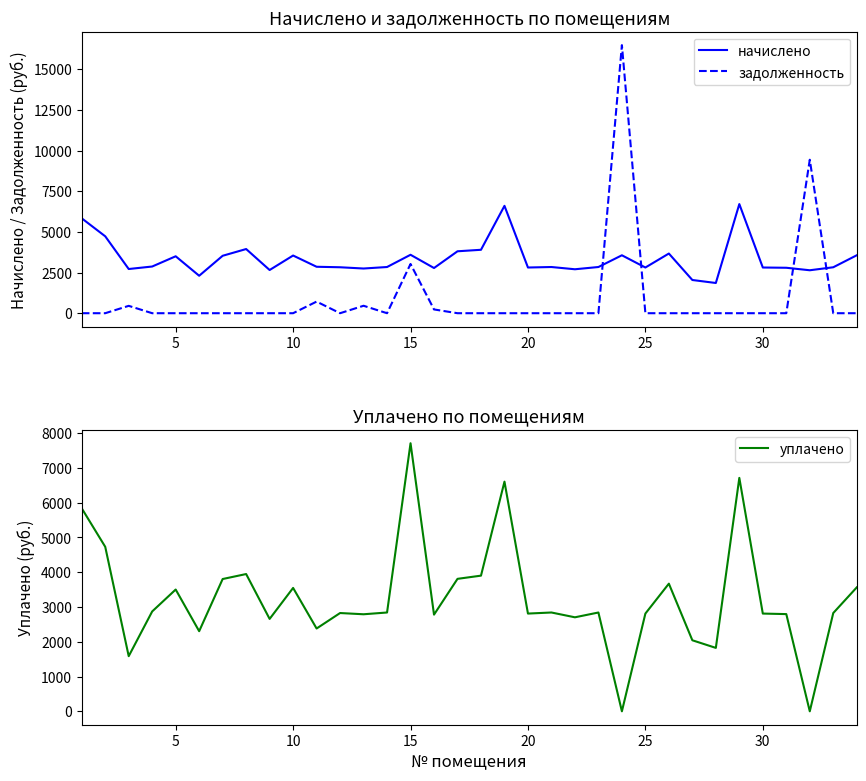

True or false: начислено and уплачено cross at least once.

False